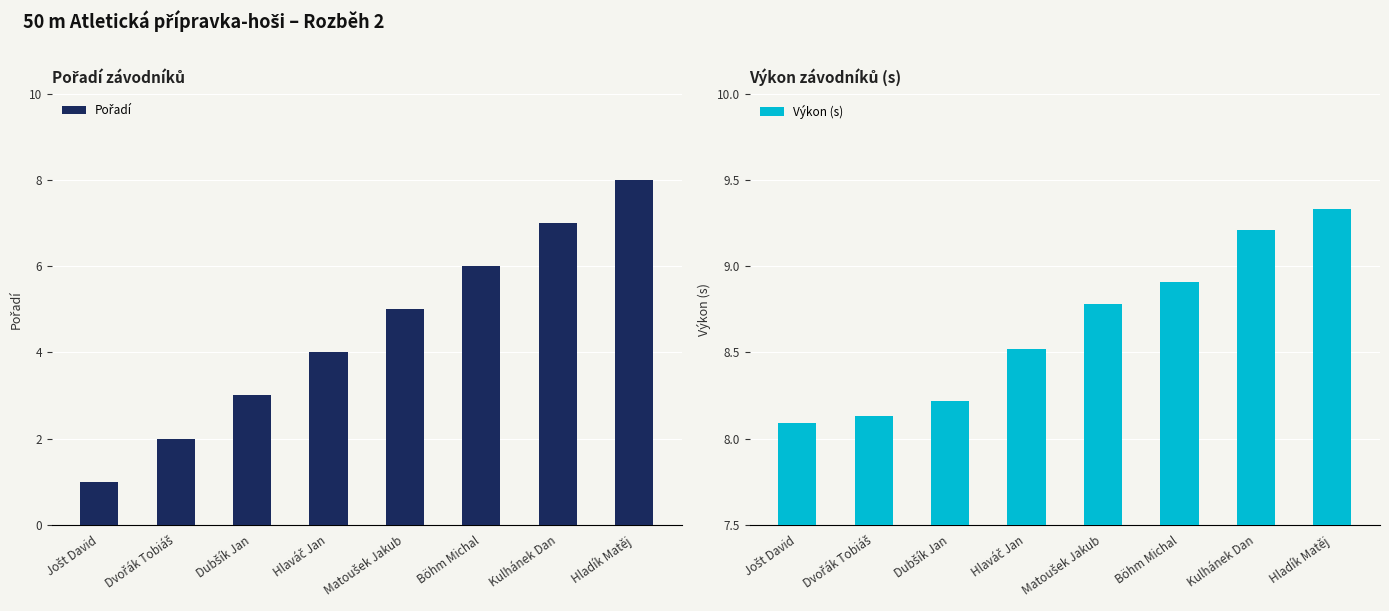

The value of Pořadí at Jošt David is 0.4. True or false?

False